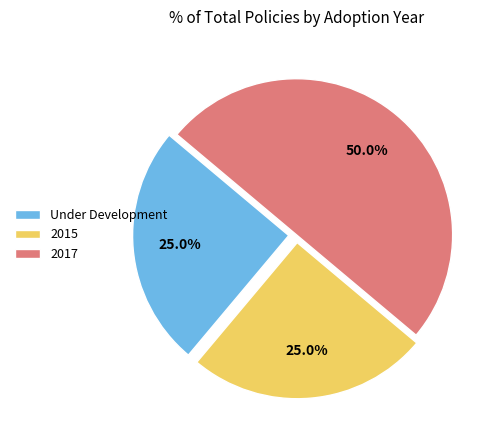

Which slice is the largest?

2017